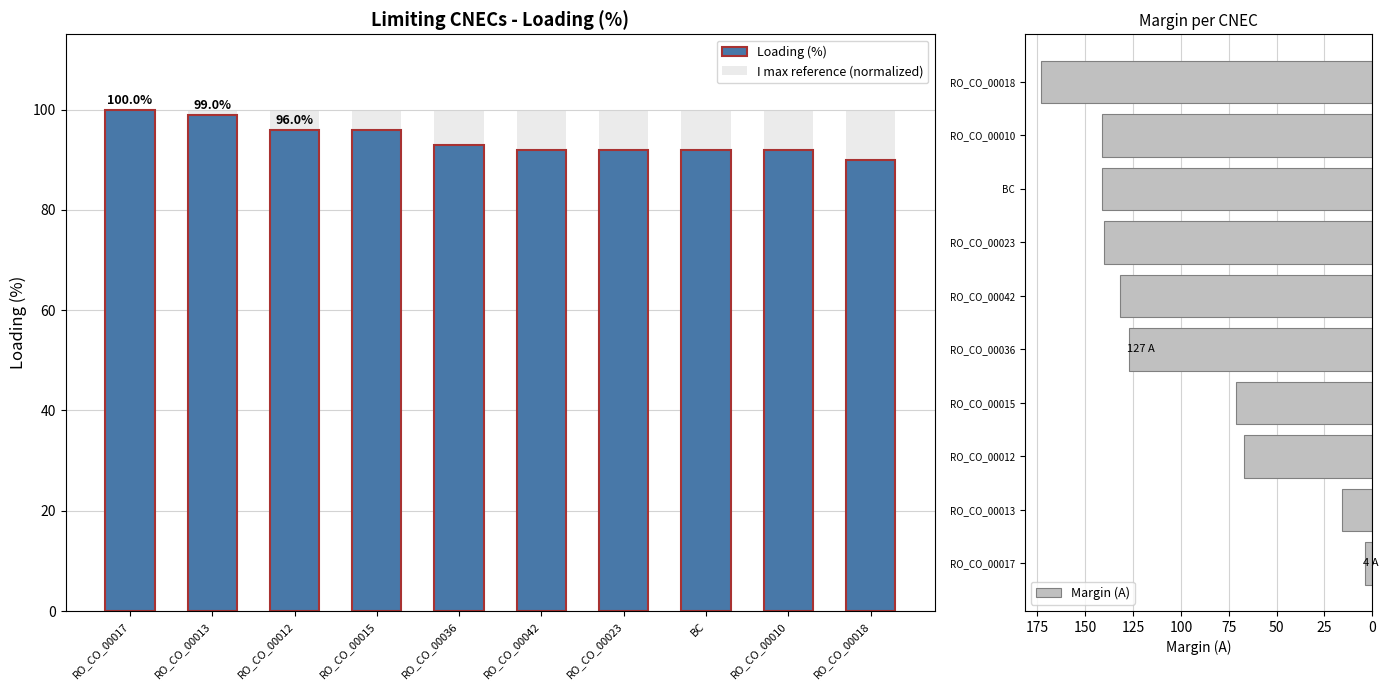

The I max reference (normalized) series shows 100 at RO_CO_00023. True or false?

True